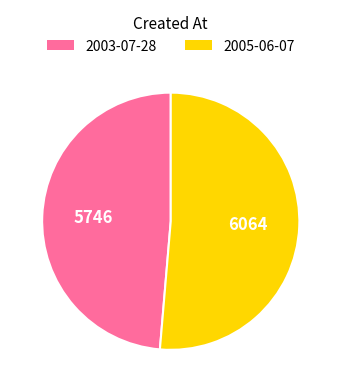

The 2005-06-07 slice represents 38% of the pie. True or false?

False